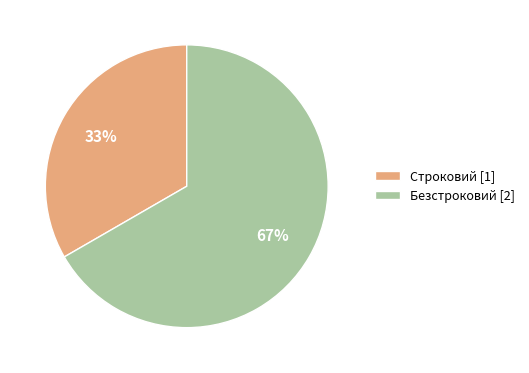

Is the sum of Безстроковий [2] and Строковий [1] greater than half?

Yes